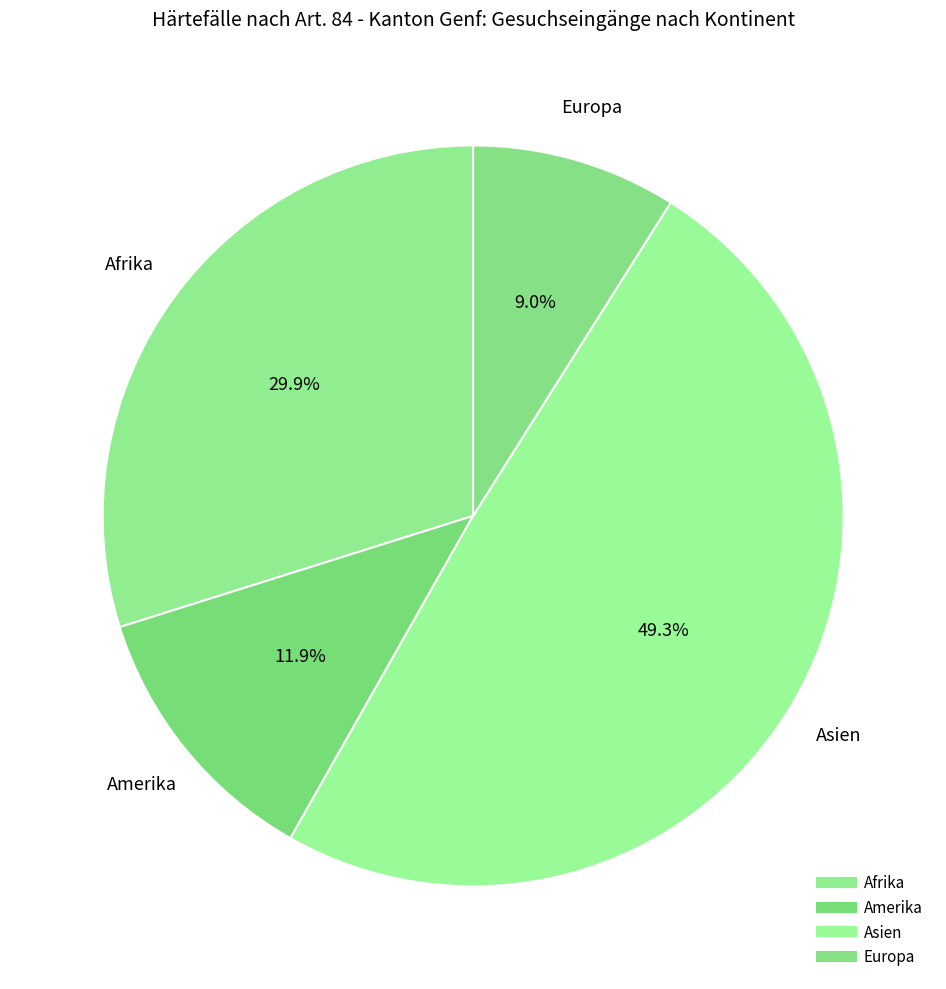

How many segments does this pie chart have?

4